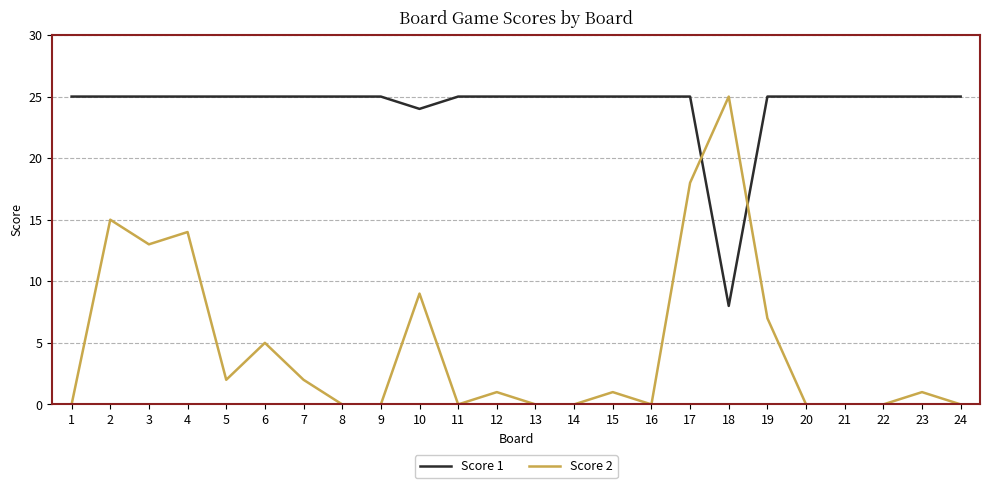

Where is Score 2 nearest to the value 12?

3